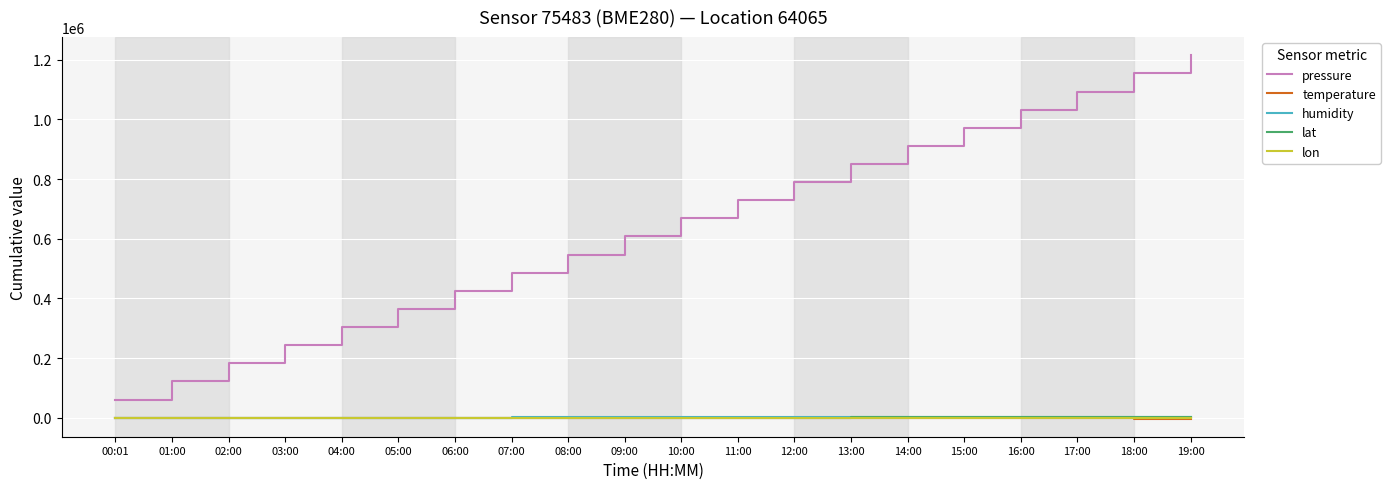

Which series has the largest range (max minus min)?

pressure